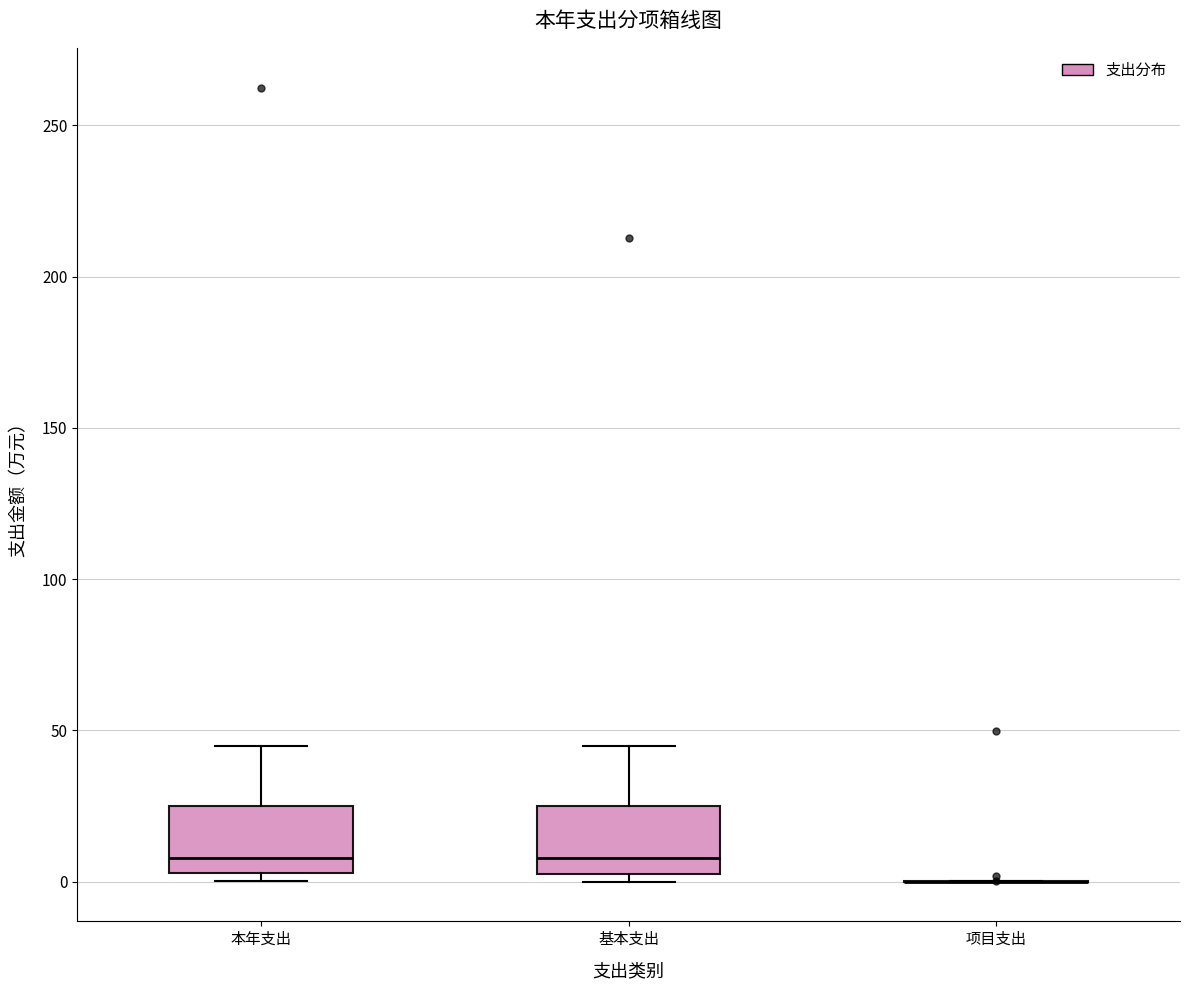

Reading left to right, transcribe this box plot: for each box, give where its median line is, the range the box spans, and where its two whiskers end, as read against the y-axis. The values are not printed on the chart, so give them approximately, as read against the axis.

本年支出: median 10, box 5 to 25, whiskers 0 to 45
基本支出: median 10, box 0 to 25, whiskers 0 (just below the box's lower edge) to 45
项目支出: box collapsed to a line at 0, whiskers 0 to 0